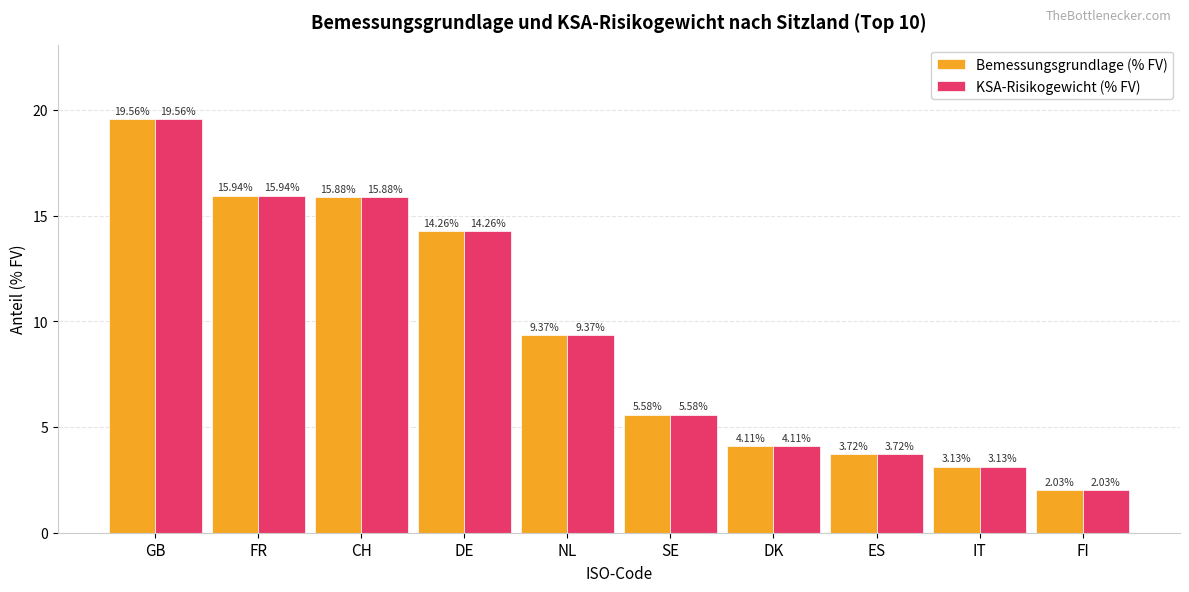

What is the difference between the maximum and minimum values in the KSA-Risikogewicht (% FV) series?

17.5